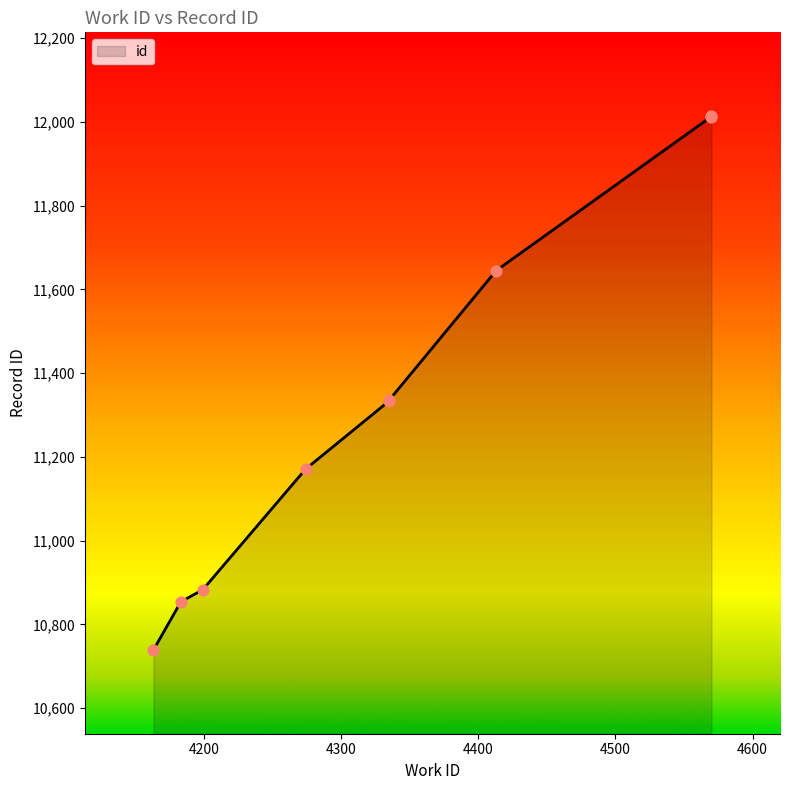

What is the change in value from 4335 to 4570?

+678